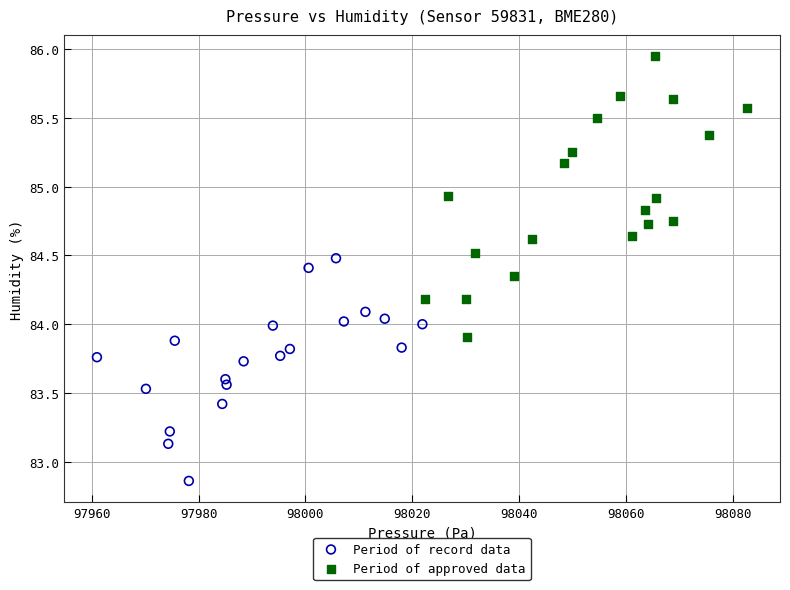

Which series has the widest spread of Y values?

Period of approved data